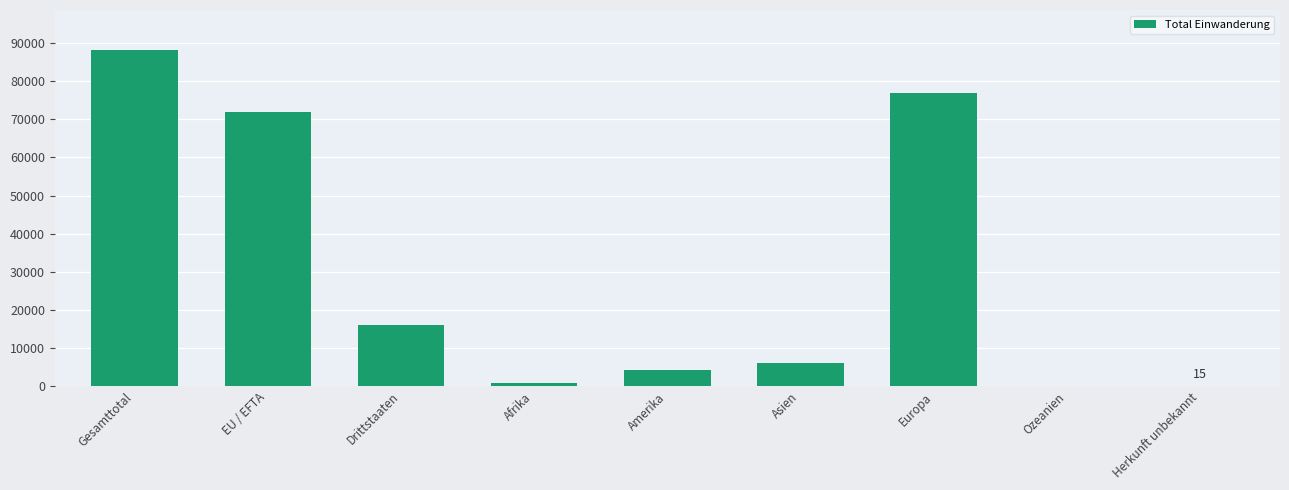

What is the sum of the values at Asien and Gesamttotal?

94221